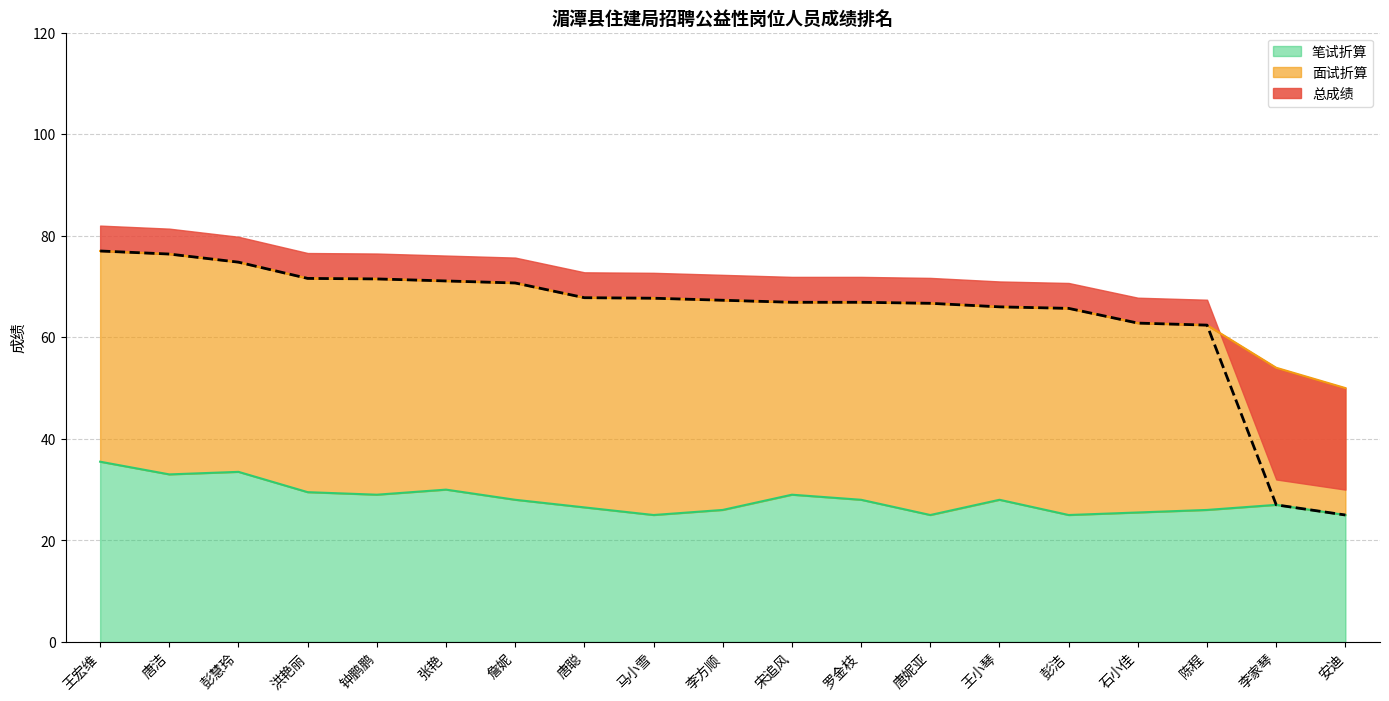

The 笔试折算 series shows 35.5 at 王宏维. True or false?

True